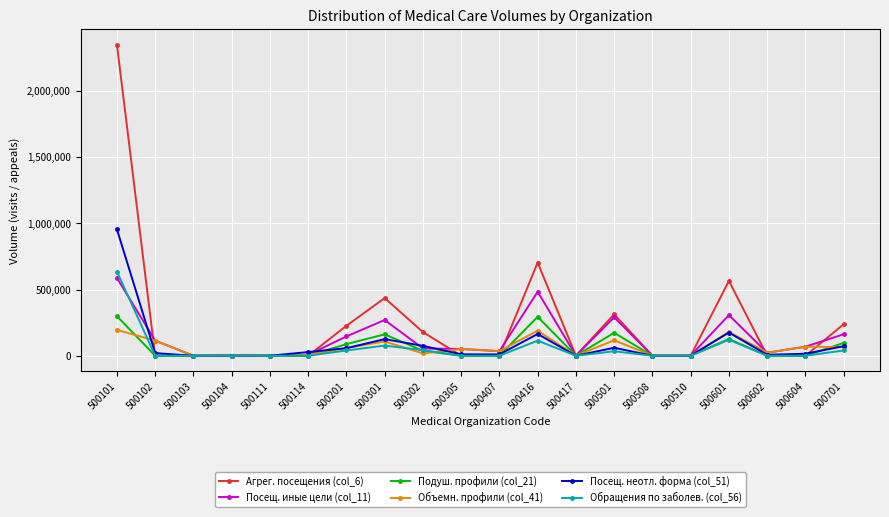

In Агрег. посещения (col_6), how many points are higher than both neighbors (excluding endpoints)?

4